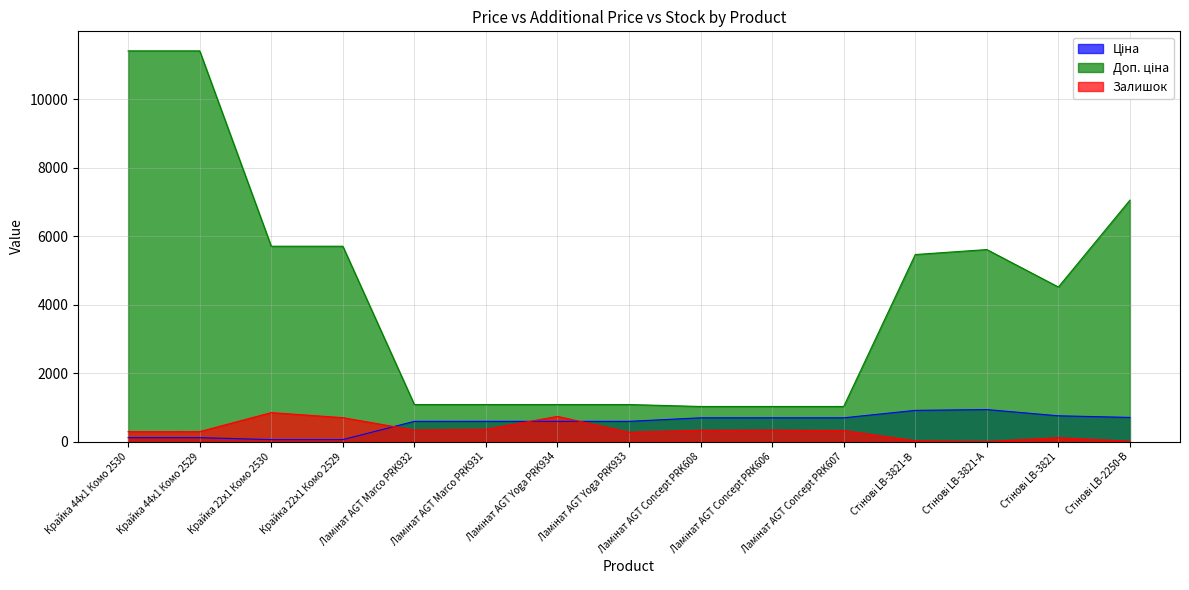

Between Стінові LB-2250-В and Ламінат AGT Marco PRK931, which is larger?

Стінові LB-2250-В